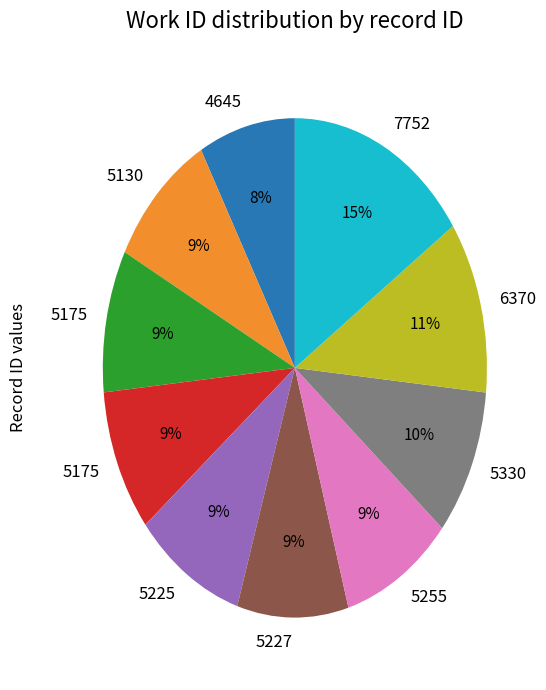

To the nearest percent, what is the average slice percentage?

10%